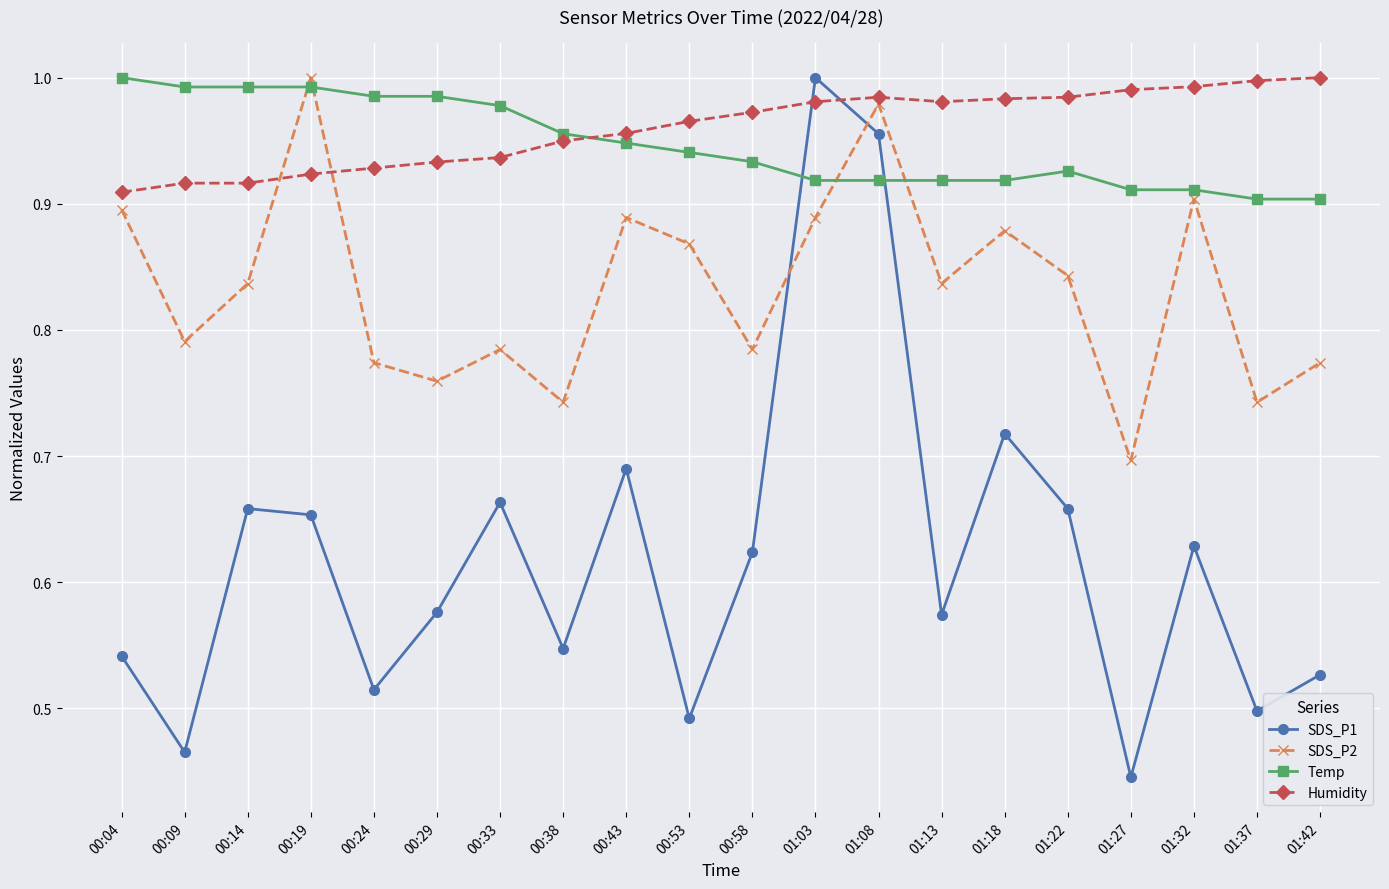

How many series are shown in this chart?

4